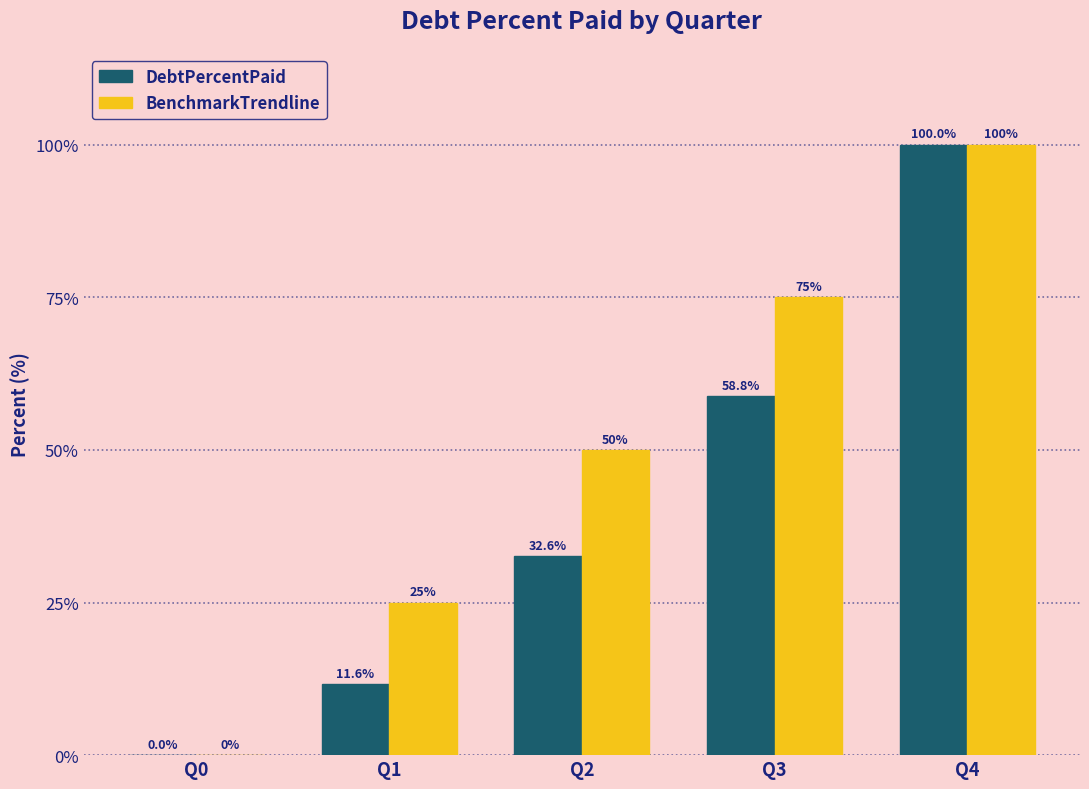

Reading right to left, transcribe all the data shown in this chart.

DebtPercentPaid: 100.0	58.8	32.6	11.6	0.0
BenchmarkTrendline: 100.0	75.0	50.0	25.0	0.0